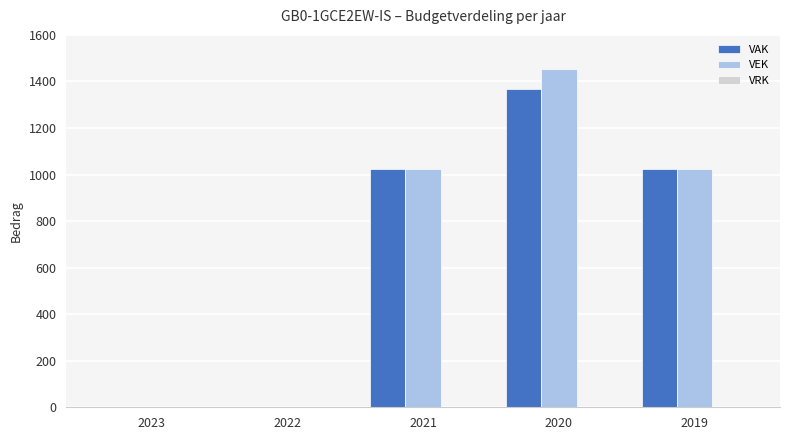

At which label does VEK reach its peak?

2020